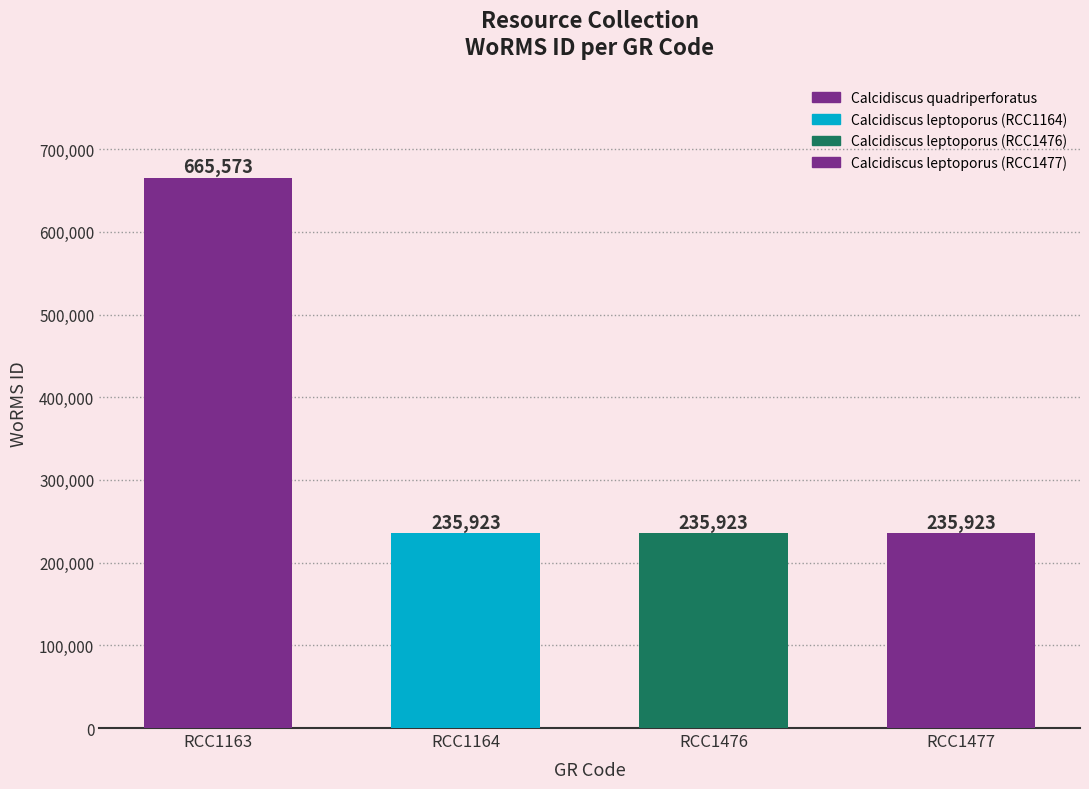

The value at RCC1477 is 235923. True or false?

True